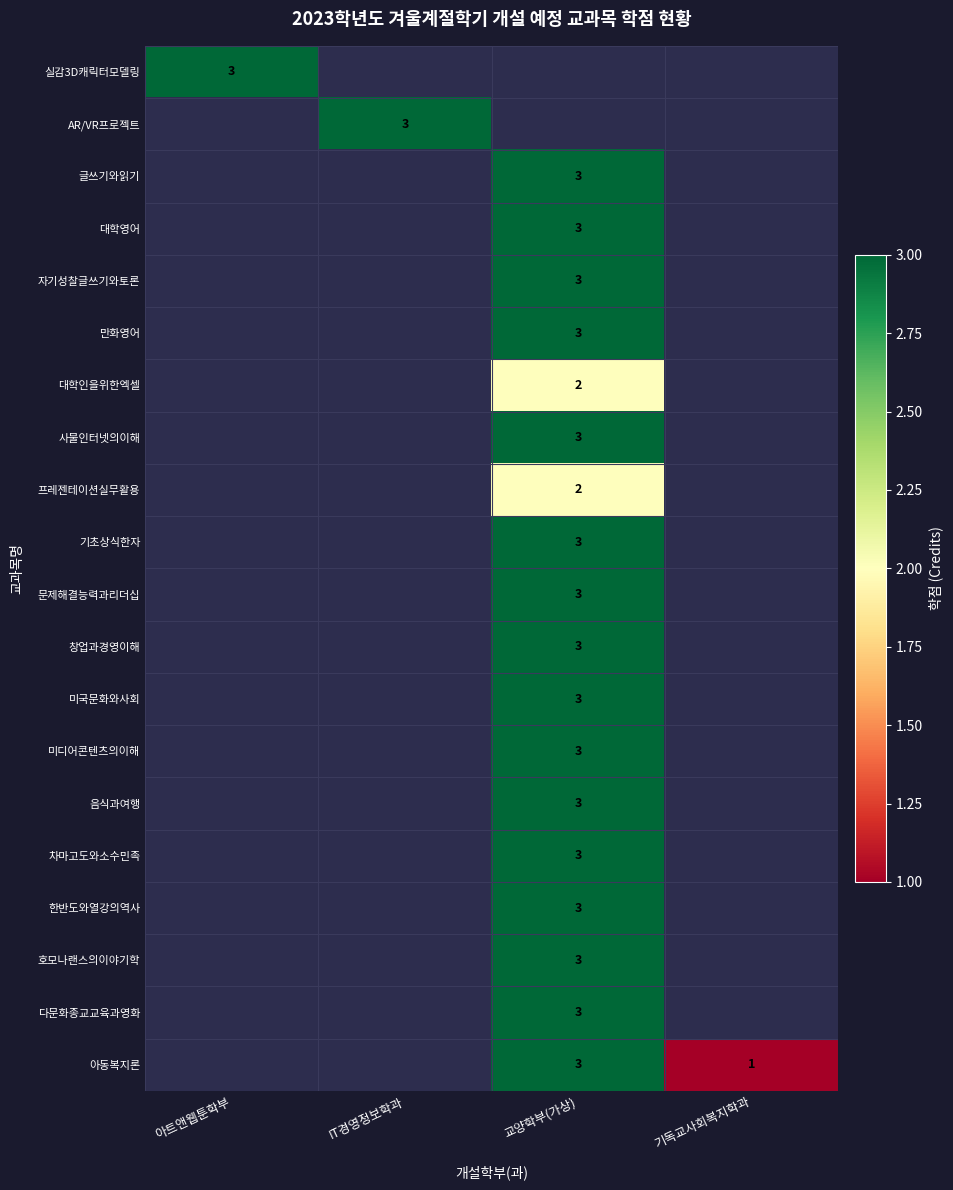

The value of 대학인을위한엑셀 at 교양학부(가상) is 2. True or false?

True